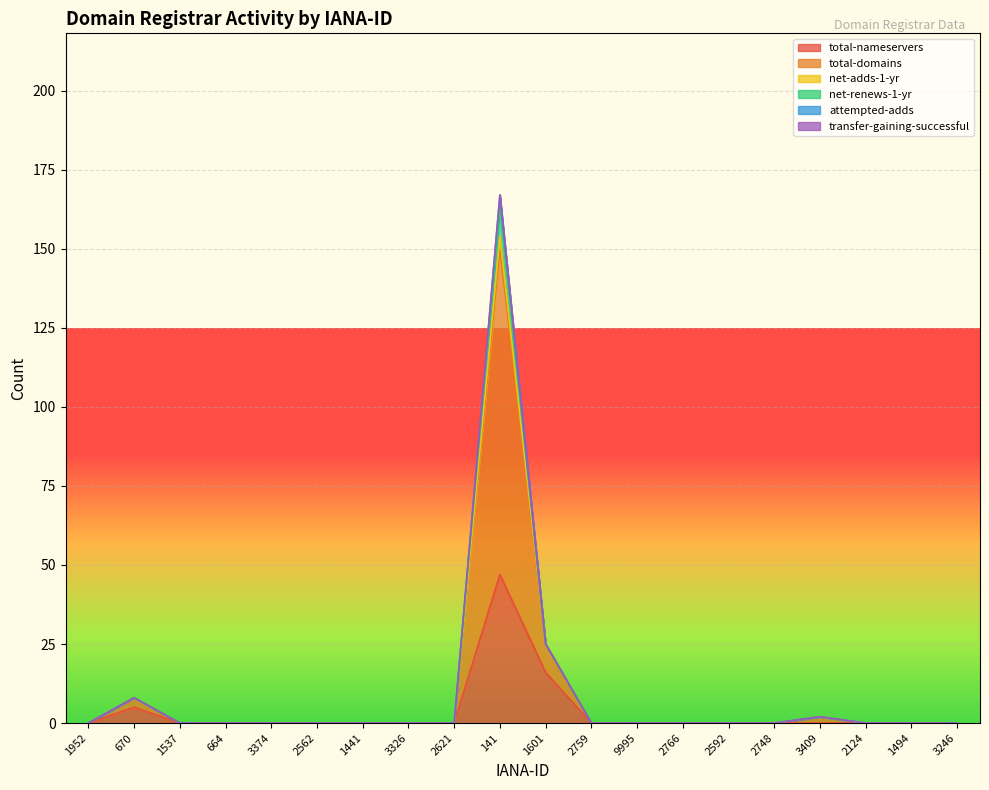

What is the label of the 6th point from the left?

2562